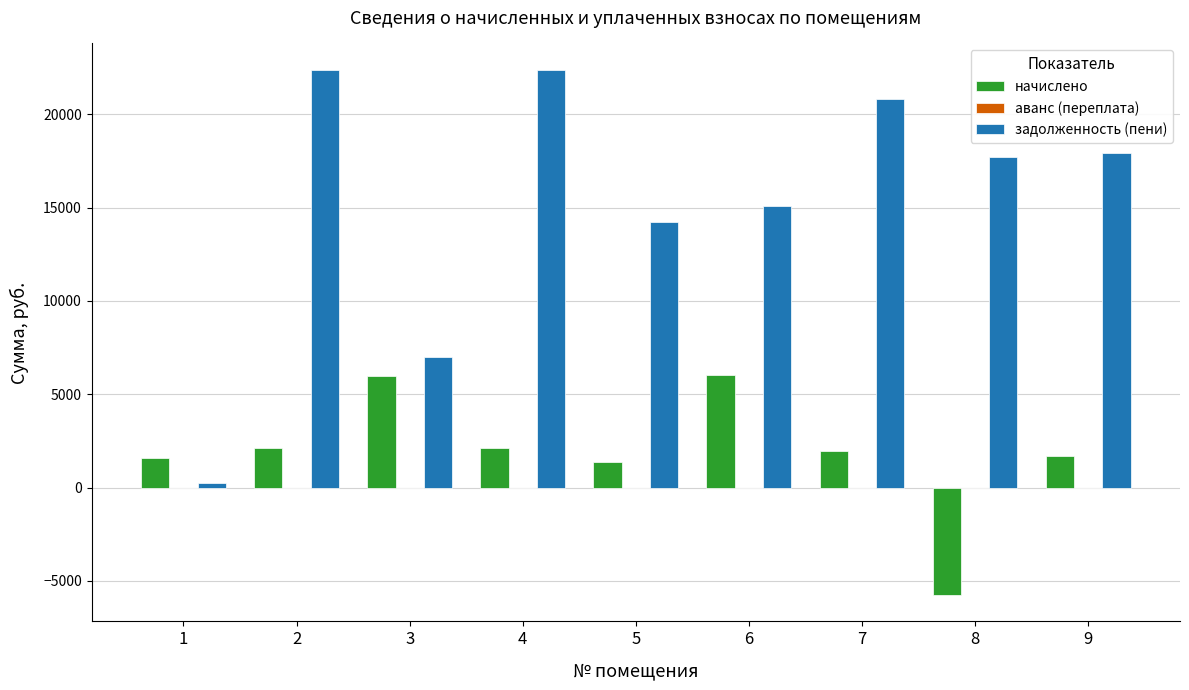

What is the difference between the maximum and second lowest values in the задолженность (пени) series?

15399.6